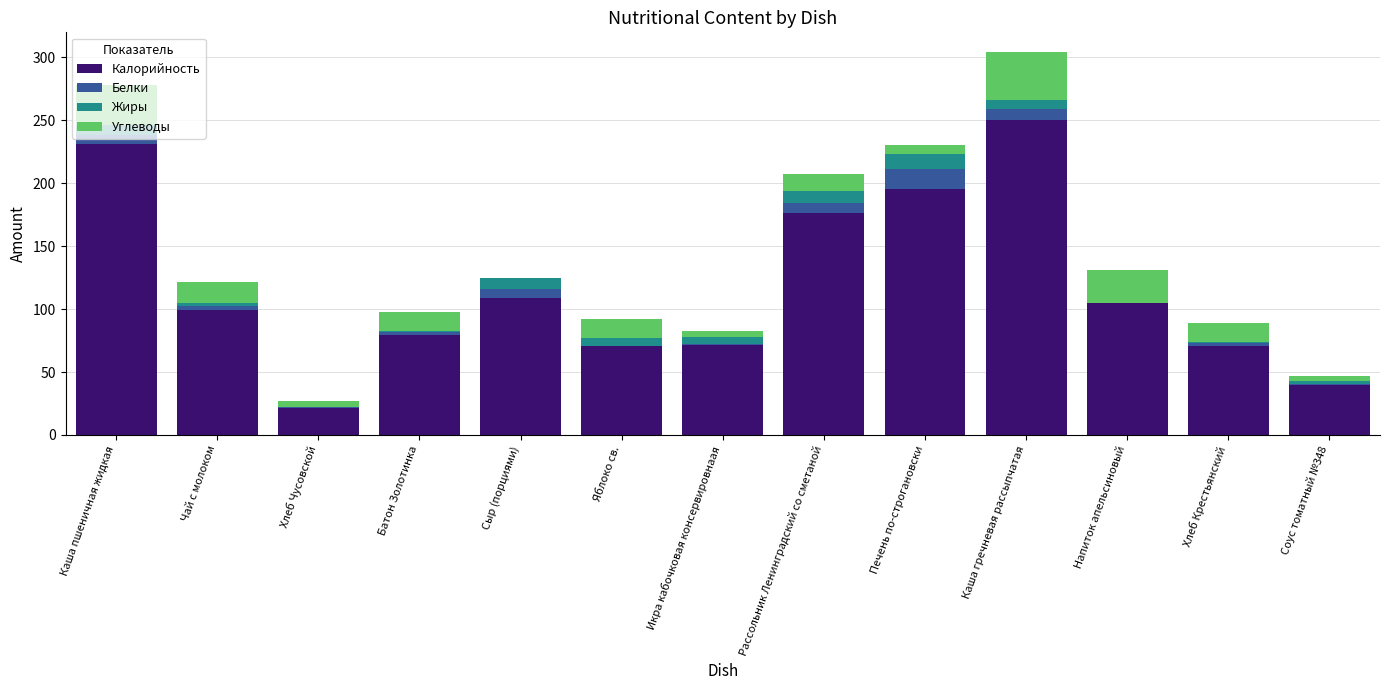

What is the maximum value for Калорийность?

250.7